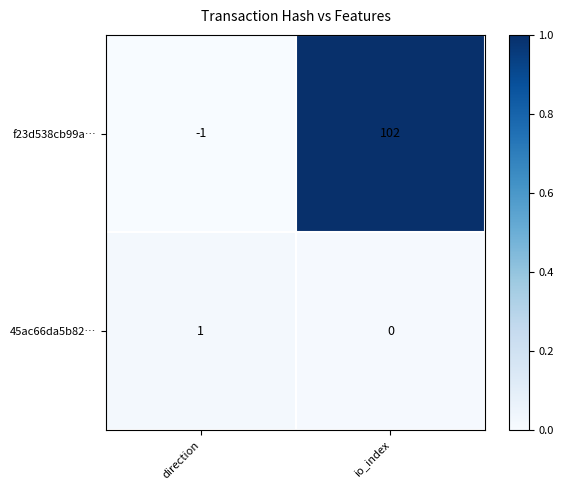

True or false: 45ac66da5b82… has a value of 1 at direction.

True